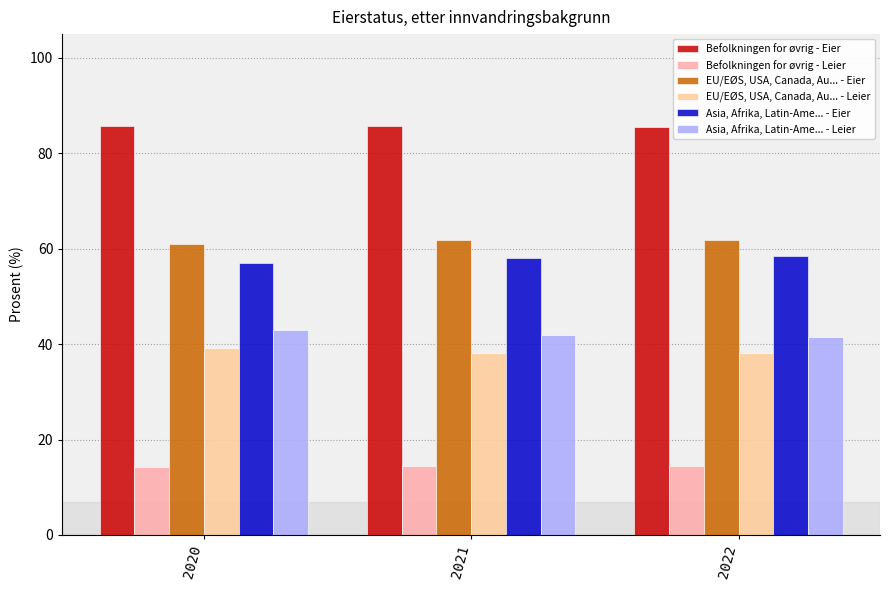

What is the minimum value for Befolkningen for øvrig - Leier?

14.3